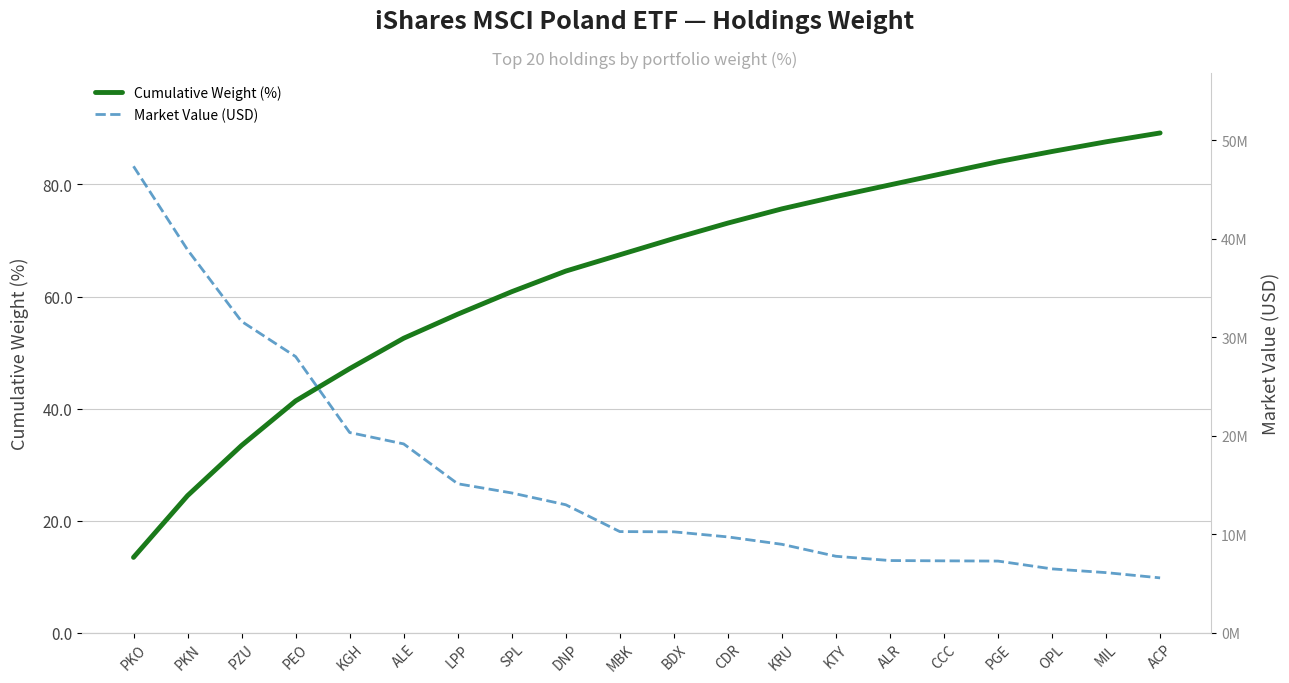

Reading right to left, transcribe all the data shown in this chart.

Cumulative Weight (%): ACP=89.2	MIL=87.6	OPL=85.9	PGE=84.1	CCC=82.0	ALR=79.9	KTY=77.9	KRU=75.7	CDR=73.1	BDX=70.4	MBK=67.5	DNP=64.5	SPL=60.9	LPP=56.8	ALE=52.5	KGH=47.1	PEO=41.4	PZU=33.4	PKN=24.4	PKO=13.4
Market Value (USD): ACP=5559407.1	MIL=6093775.1	OPL=6471899.9	PGE=7266165.3	CCC=7289213.4	ALR=7319687.2	KTY=7754251.9	KRU=8968745.5	CDR=9719974.1	BDX=10236579.2	MBK=10261131.4	DNP=12986707.8	SPL=14186288.2	LPP=15120210.3	ALE=19167117.2	KGH=20325108.9	PEO=28039460.2	PZU=31613070.4	PKN=38883254.9	PKO=47369135.7